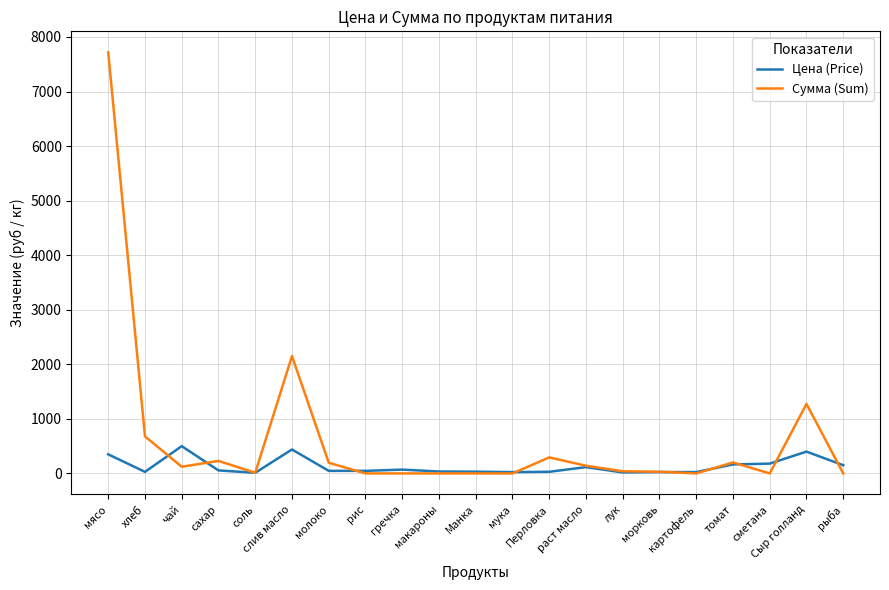

At how many categories does at least one series exceed 7307?

1